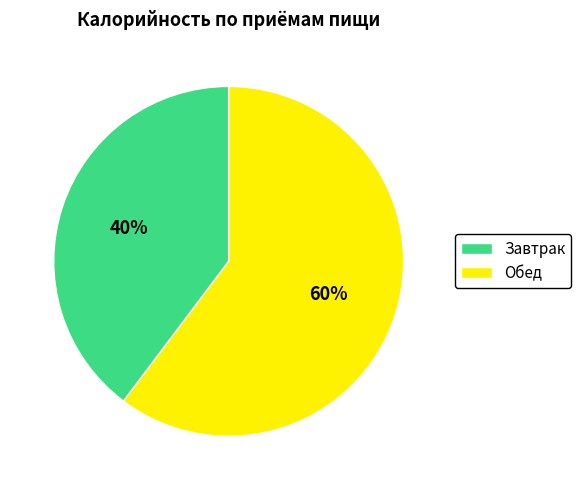

To the nearest percent, what is the average slice percentage?

50%